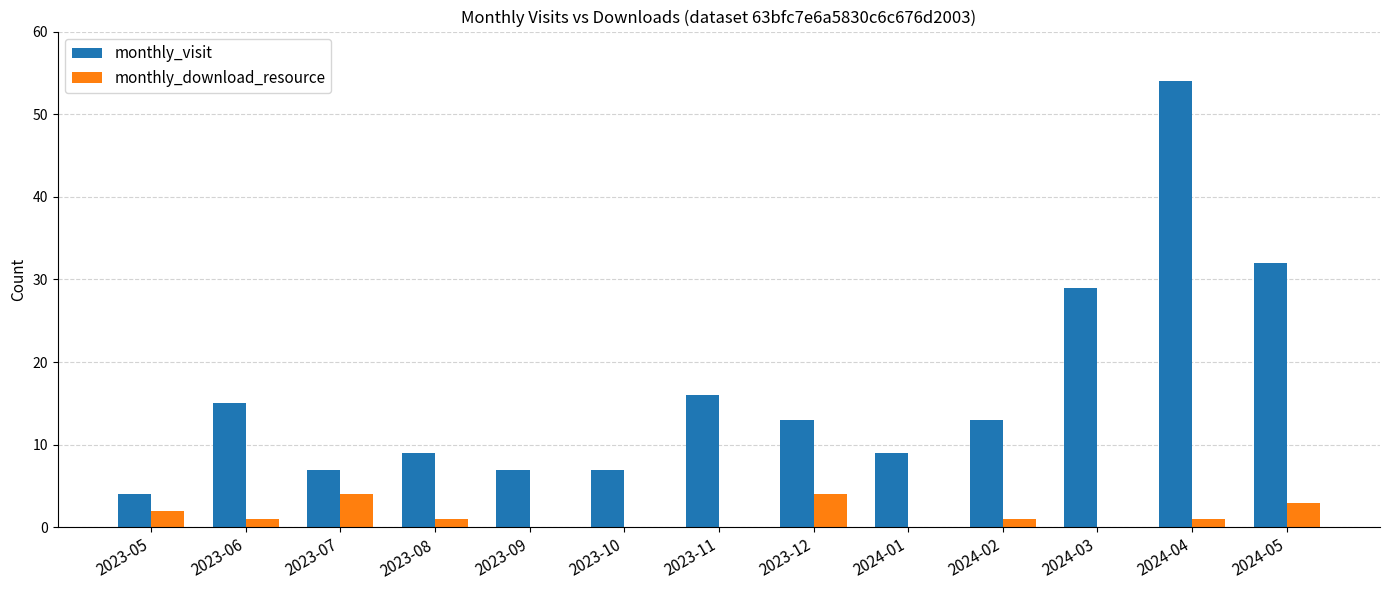

What is the total value across all series at 2023-11?

16